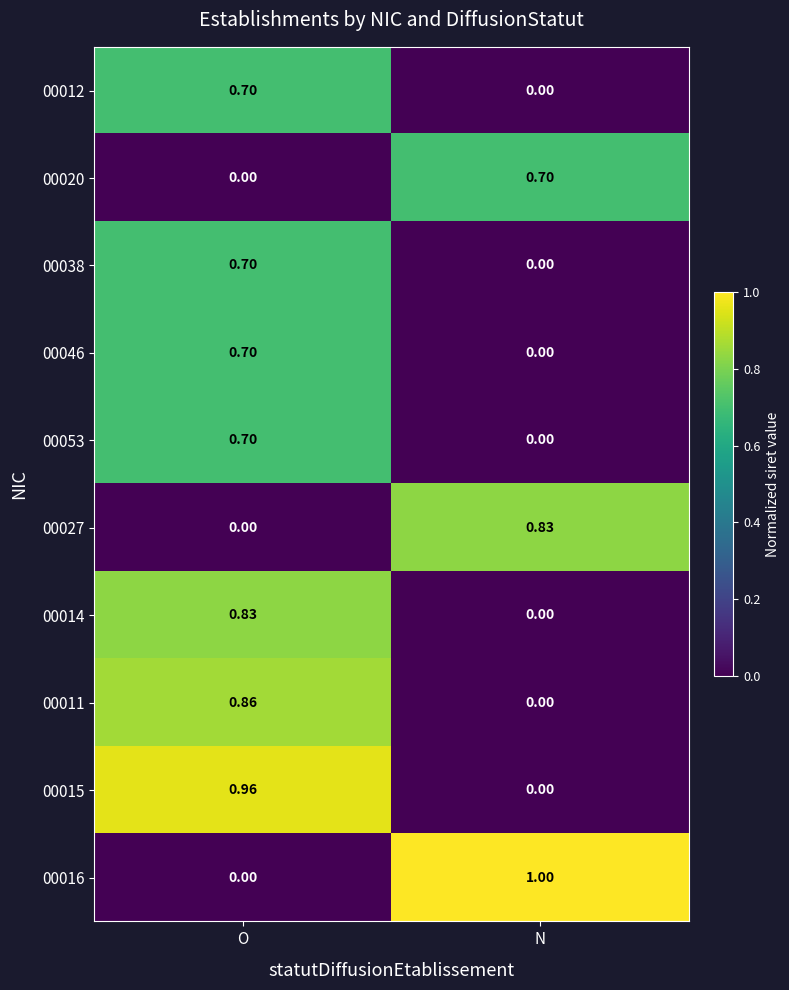

At which category is the sum across all series the highest?

O